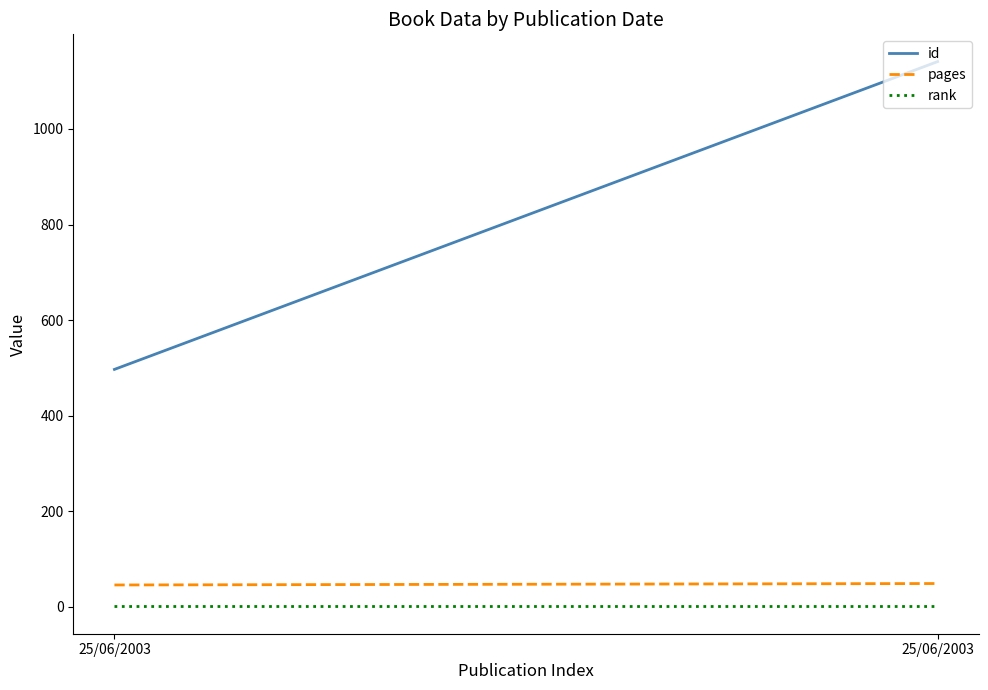

List the series in order of their peak value, highest first.

id, pages, rank